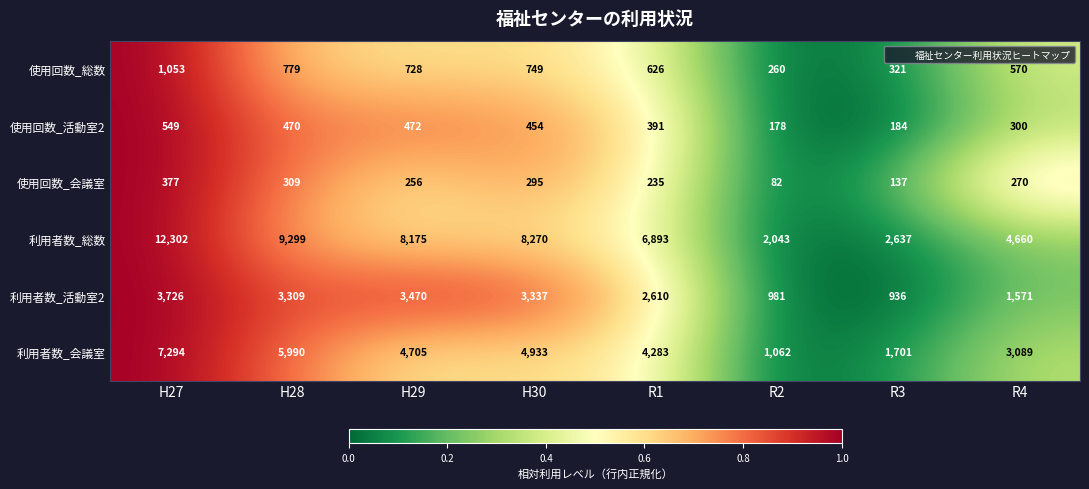

What is the difference between the second highest and minimum values in the 利用者数_活動室2 series?

2534